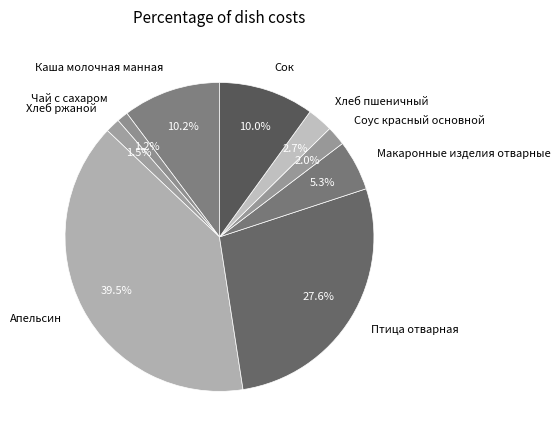

Between Хлеб ржаной and Соус красный основной, which is larger?

Соус красный основной